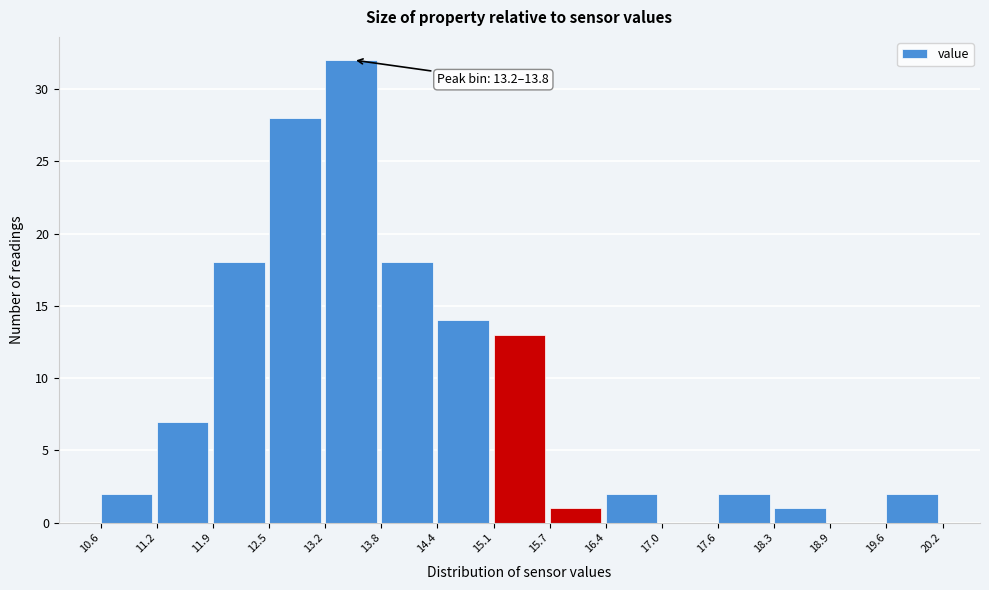

Which range on the x-axis has the tallest bar?

13.2 to 13.8